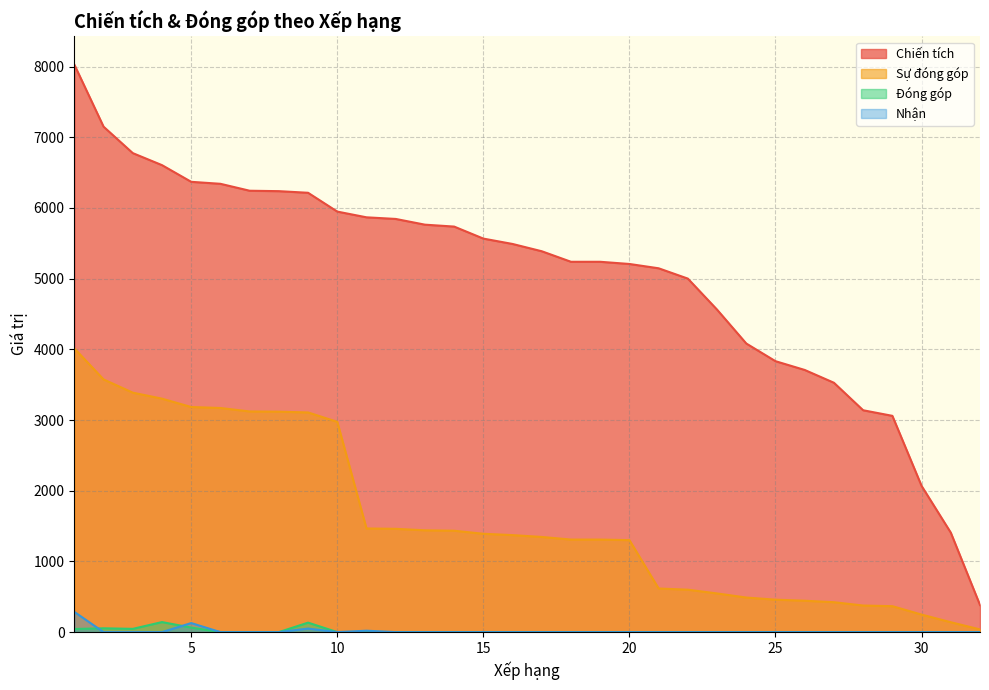

What is the sum of all Đóng góp values?

484